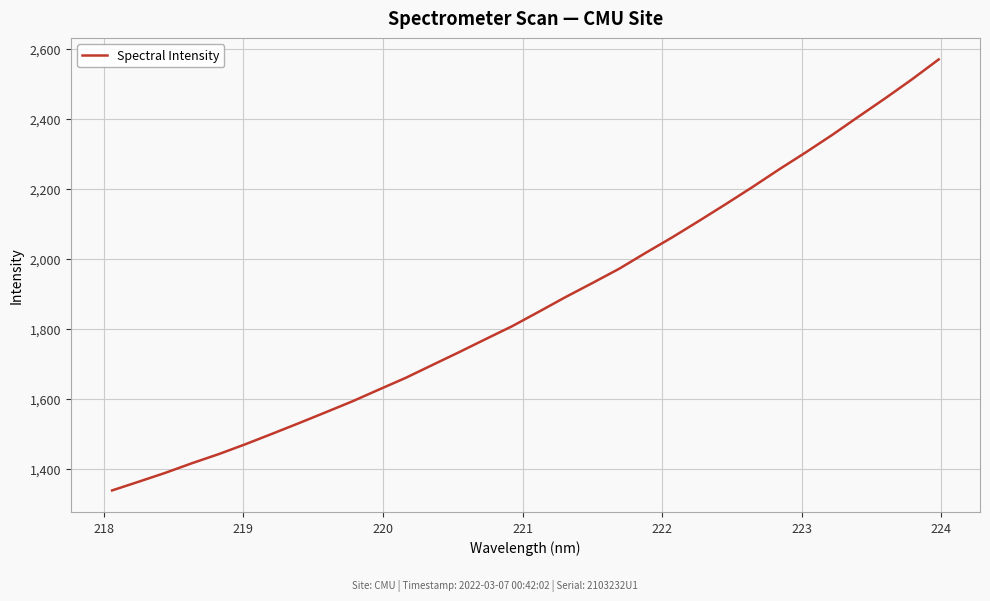

What is the maximum value shown in the chart?

2570.5